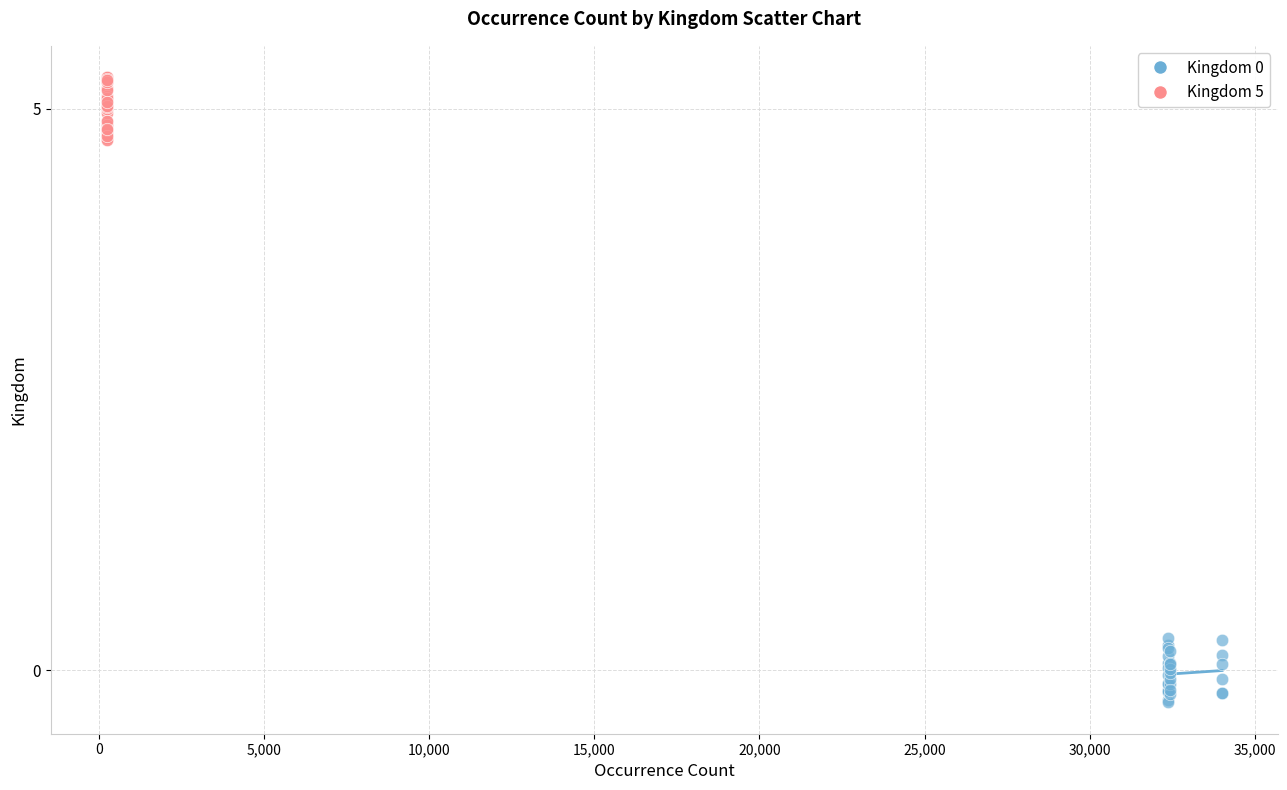

Which series contains the highest Y value?

Kingdom 5